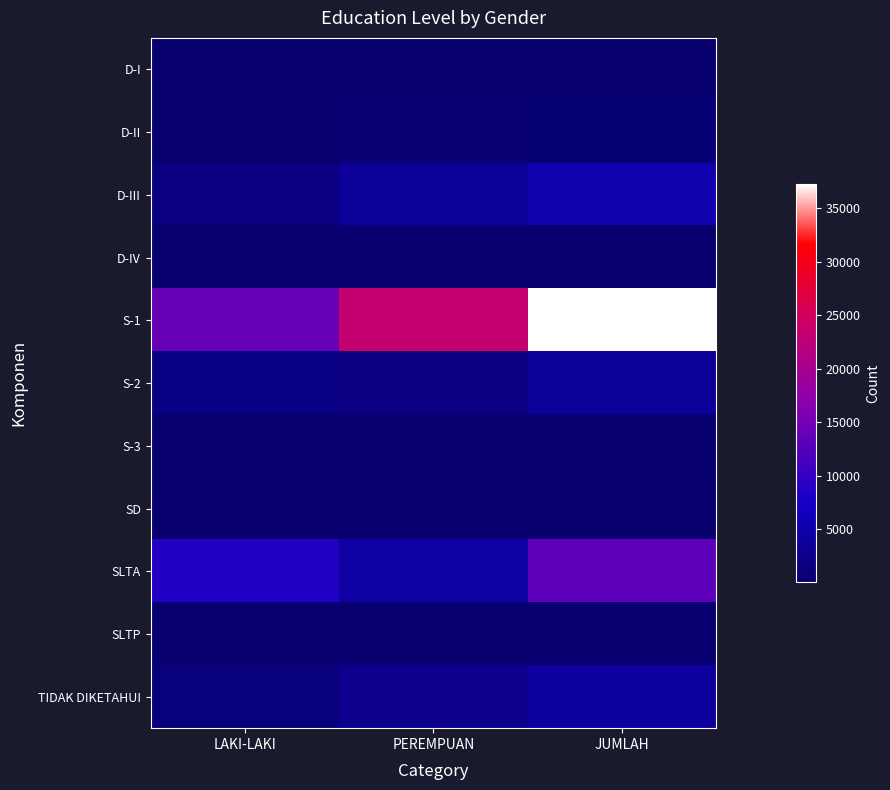

Between LAKI-LAKI and JUMLAH, which series saw the biggest shift?

S-1